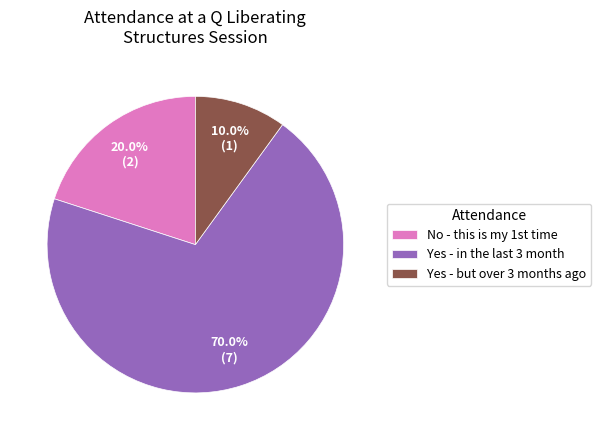

The Yes - but over 3 months ago slice represents 10% of the pie. True or false?

True